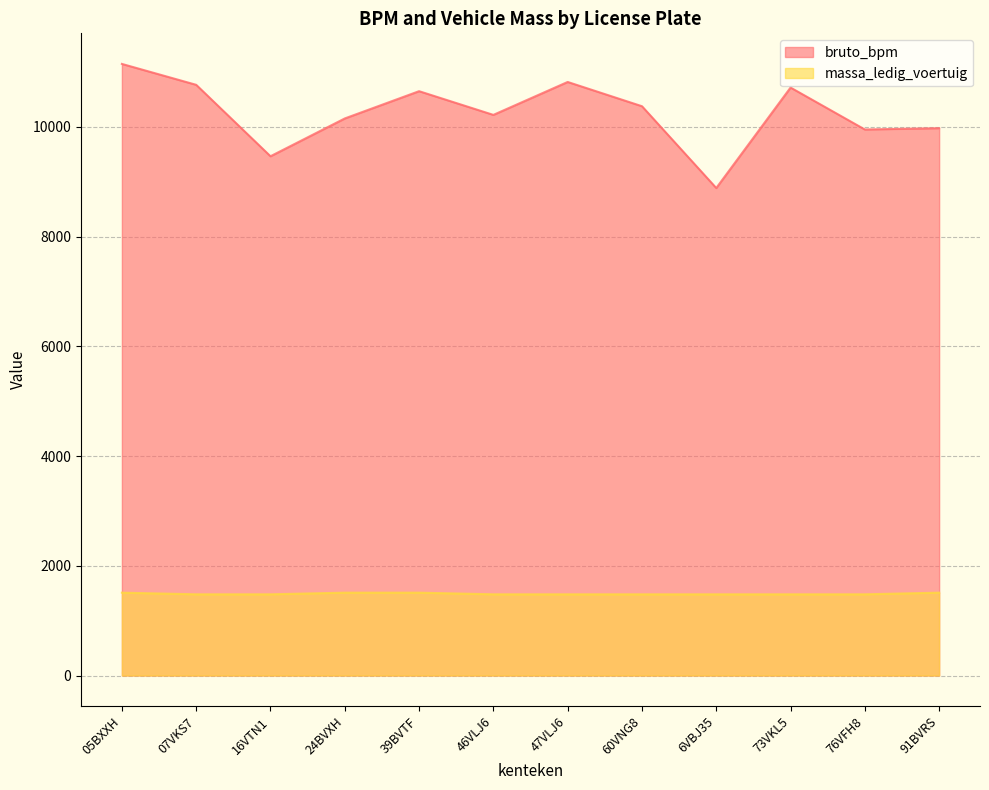

What is the total value across all series at 39BVTF?

12160